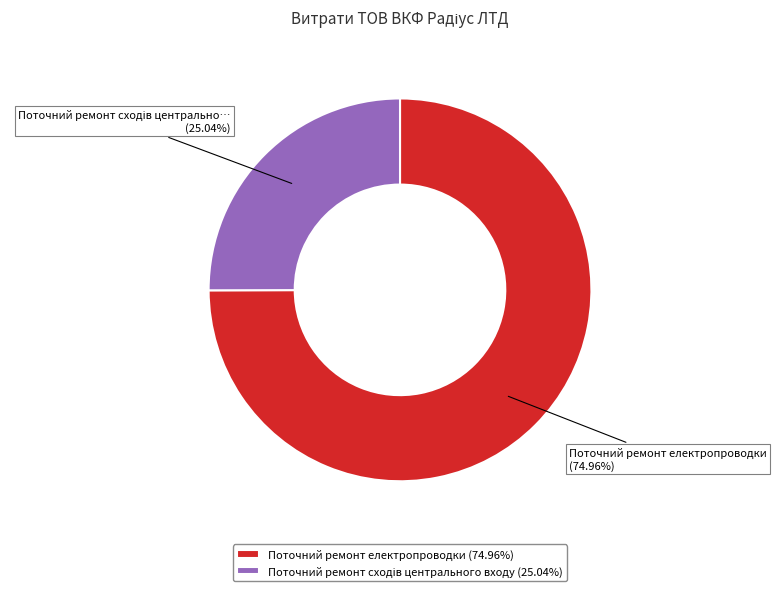

Is it true that Поточний ремонт електропроводки is 85% of the pie?

False